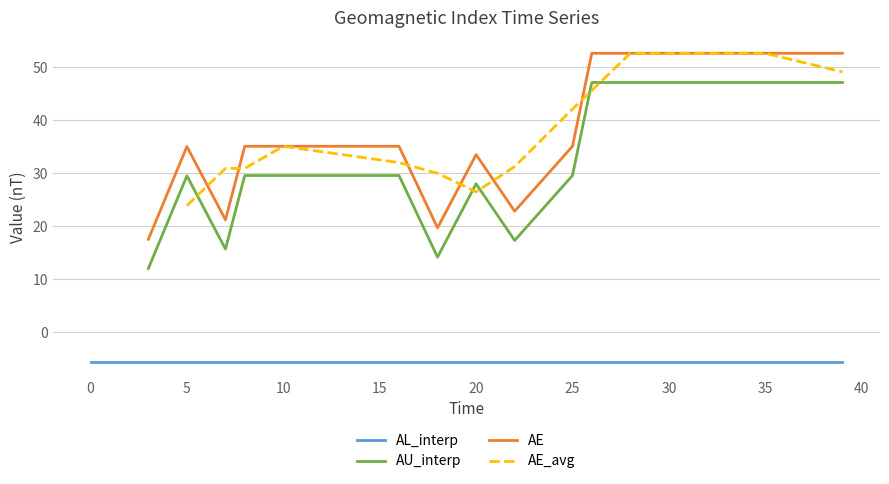

True or false: AE and AU_interp intersect in this chart.

False